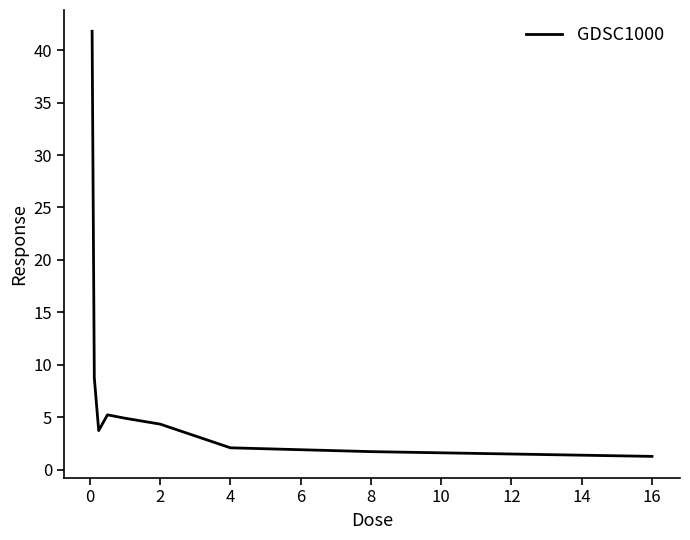

What is the minimum value shown in the chart?

1.3